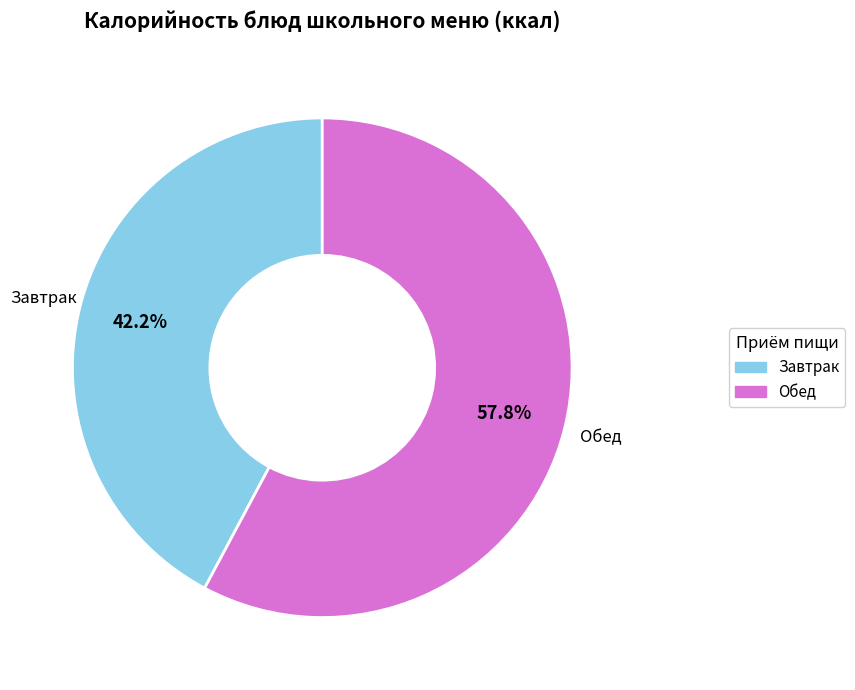

How many slices are in this pie chart?

2